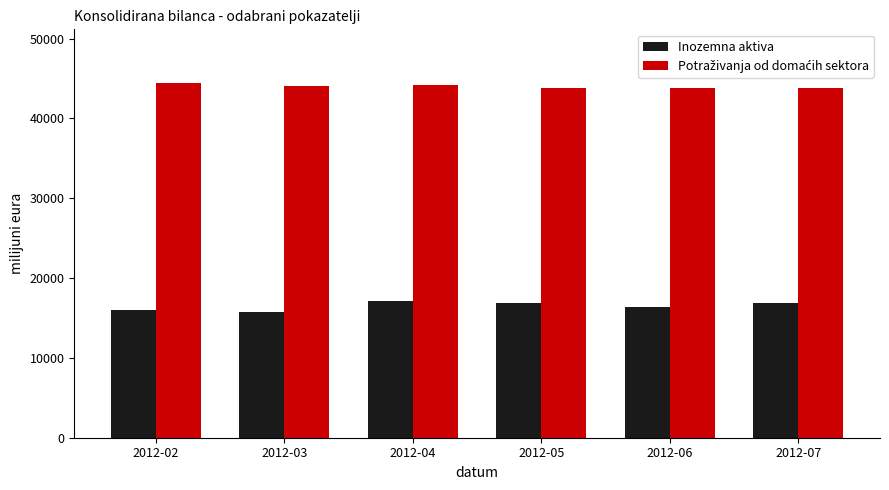

Which series has the widest spread of values?

Inozemna aktiva